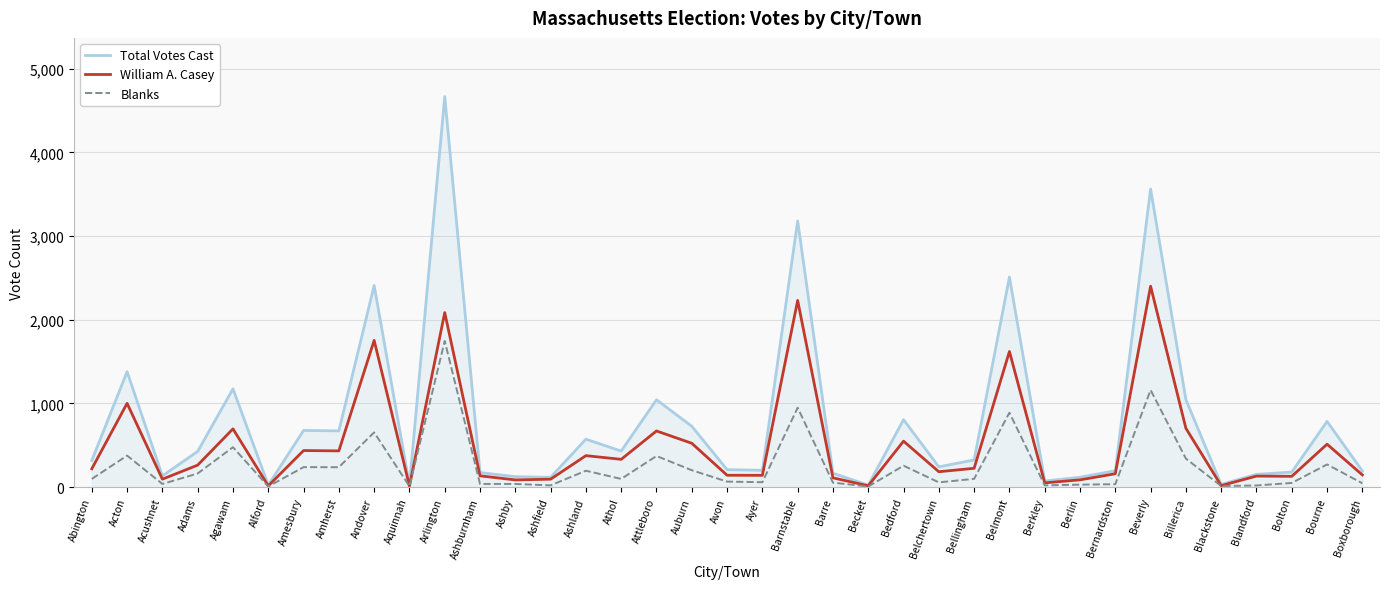

Which series has the widest spread of values?

Total Votes Cast